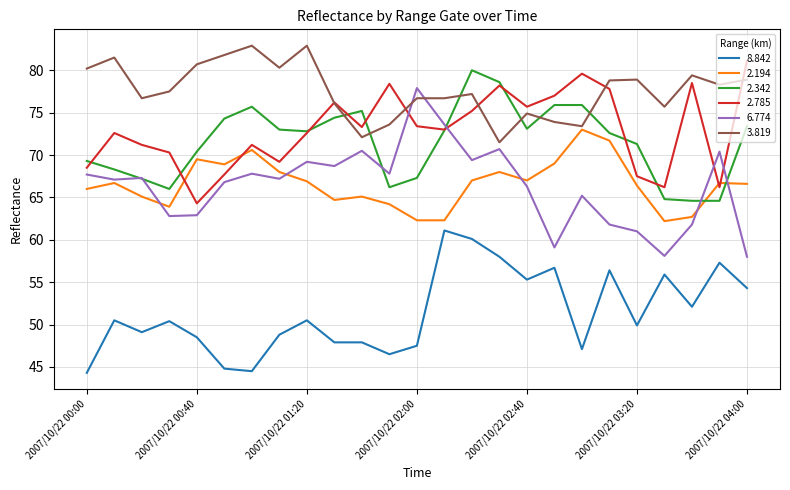

What is the highest value of the 2.194 series?

73.0